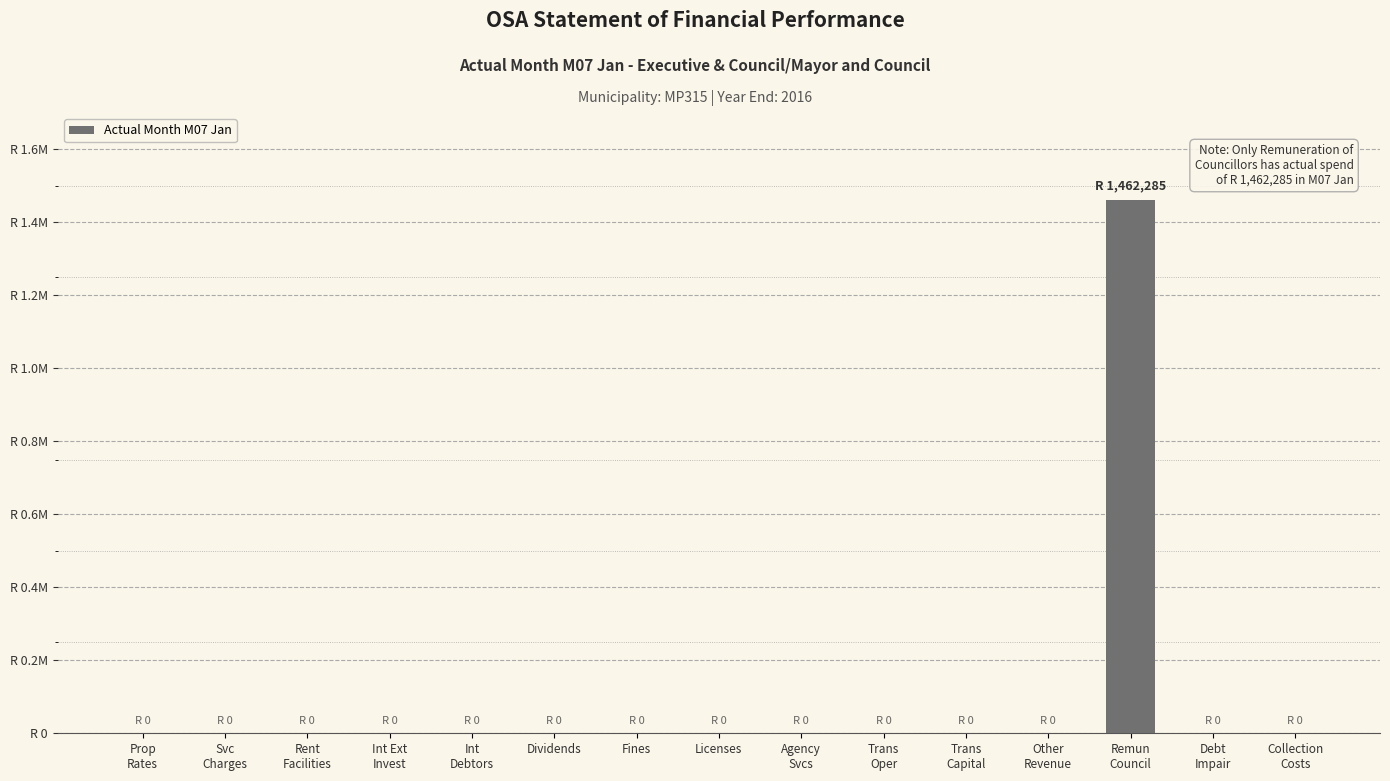

Rank the categories by value from lowest to highest.

Prop
Rates, Svc
Charges, Rent
Facilities, Int Ext
Invest, Int
Debtors, Dividends, Fines, Licenses, Agency
Svcs, Trans
Oper, Trans
Capital, Other
Revenue, Debt
Impair, Collection
Costs, Remun
Council